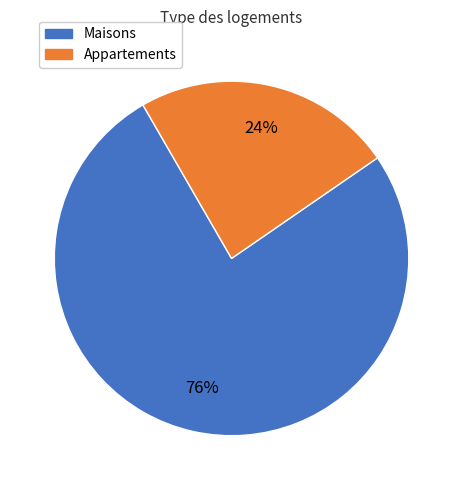

How many segments does this pie chart have?

2